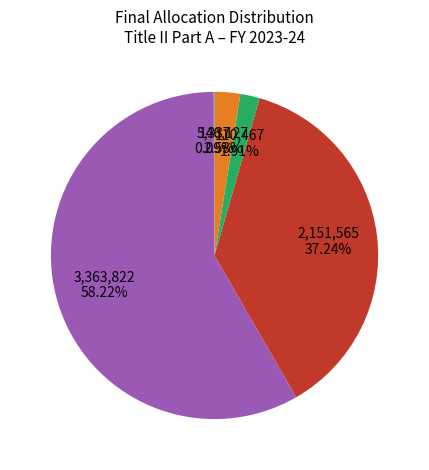

Is there any slice that represents more than half of the pie?

Yes